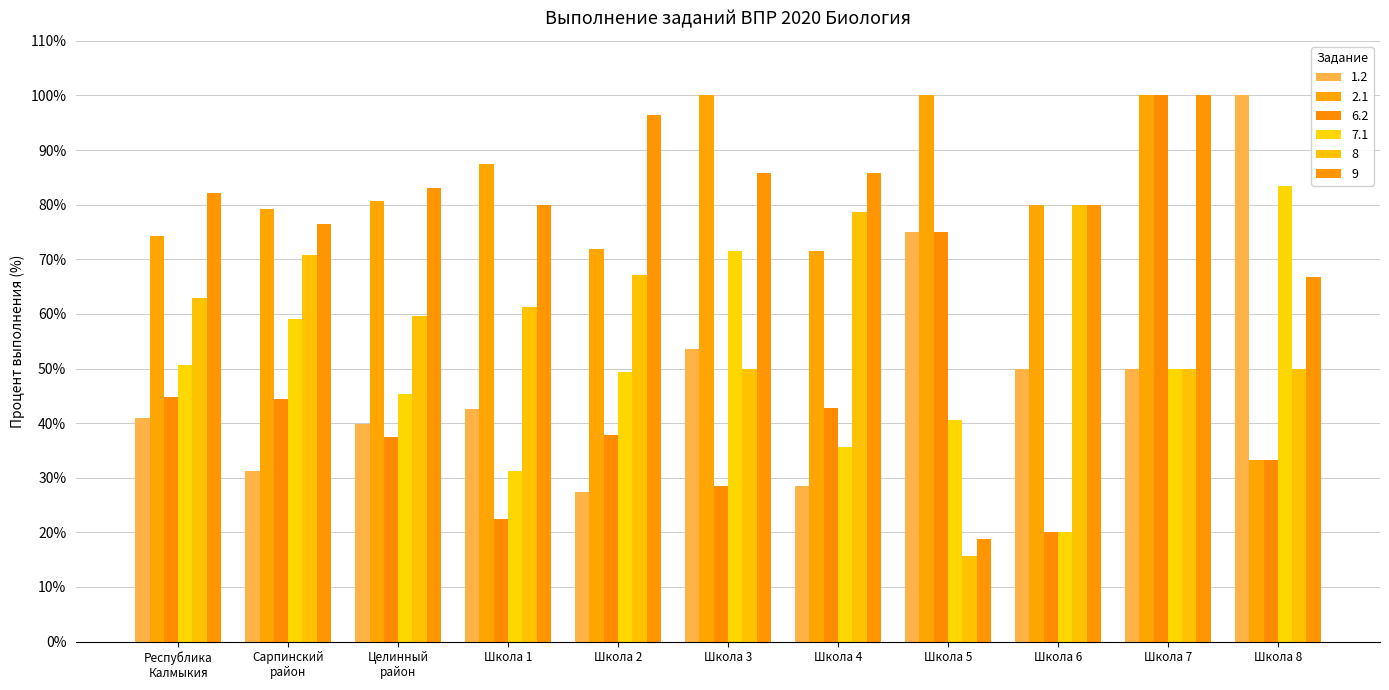

What position from the left is Школа 5?

8